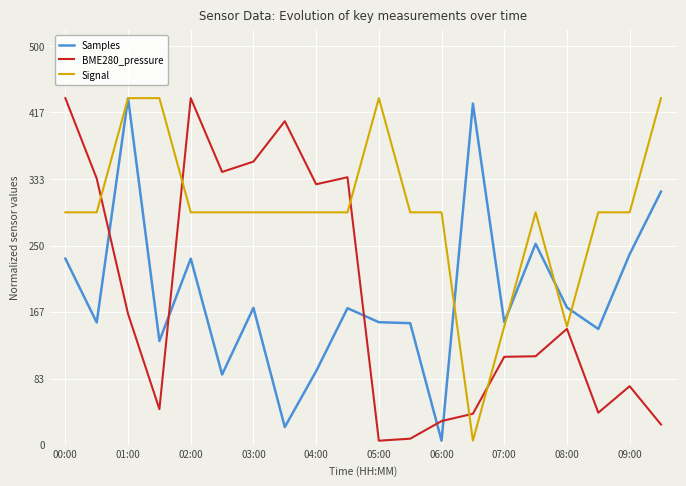

Which series has the largest total across all categories?

Signal